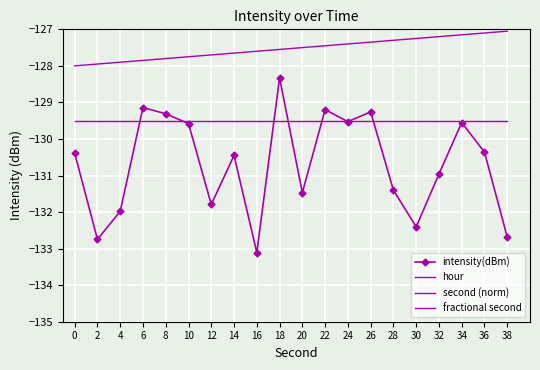

How many lines are shown in the chart?

4